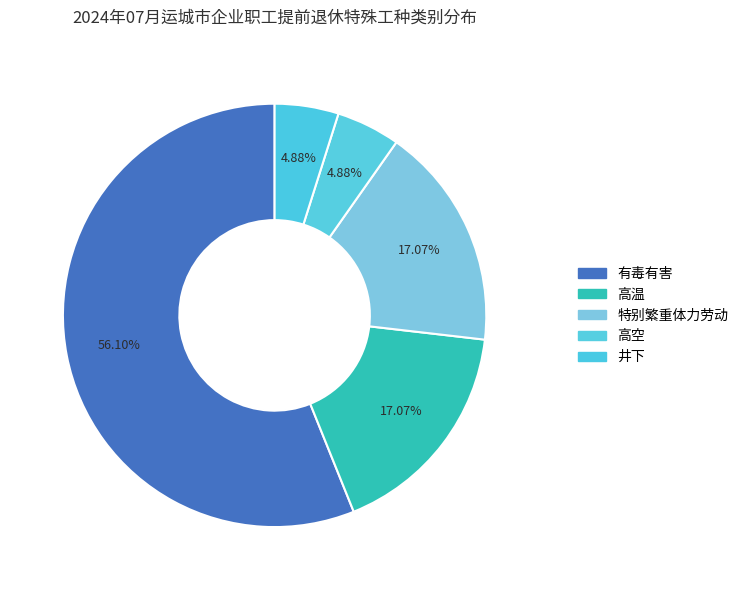

What is the total percentage of 特别繁重体力劳动 and 高空?

22.0%